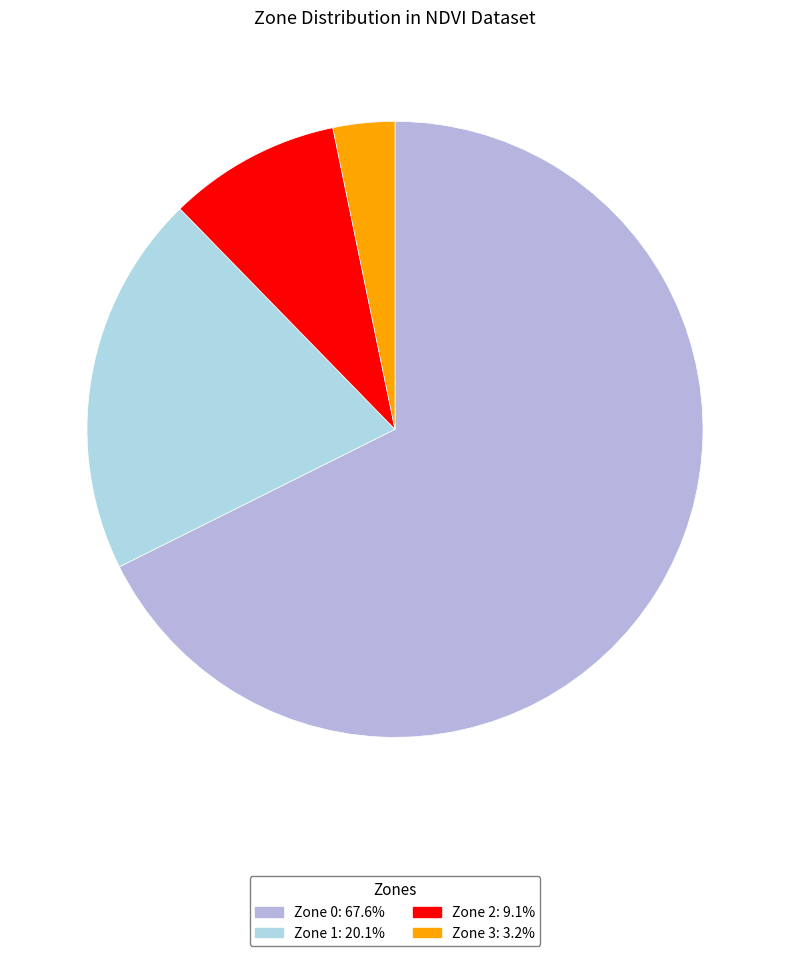

Which category accounts for the majority?

Zone 0